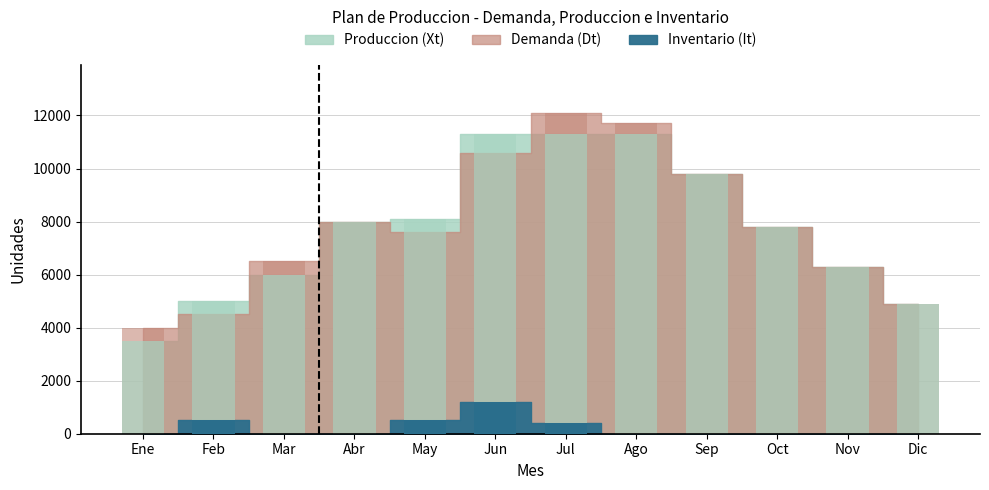

What is the greatest value displayed?

12100